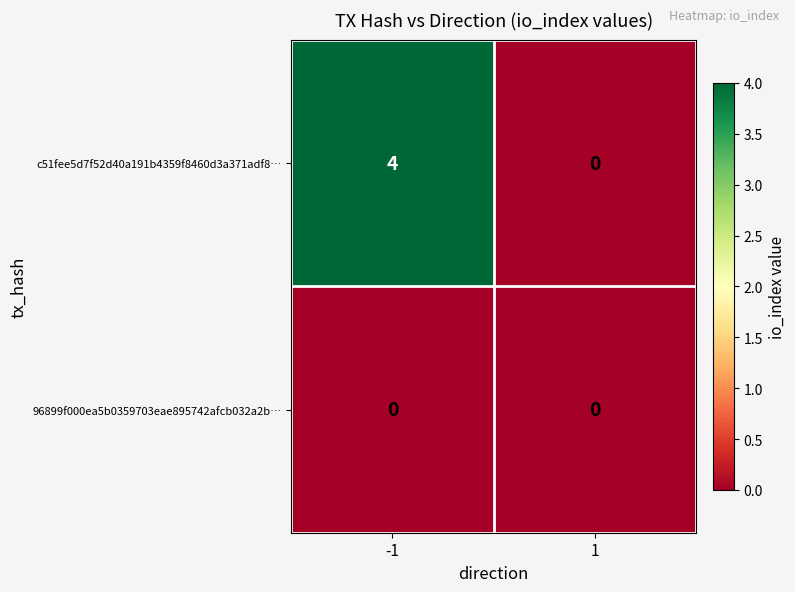

Rank the series at -1 from highest to lowest value.

c51fee5d7f52d40a191b4359f8460d3a371adf8…, 96899f000ea5b0359703eae895742afcb032a2b…